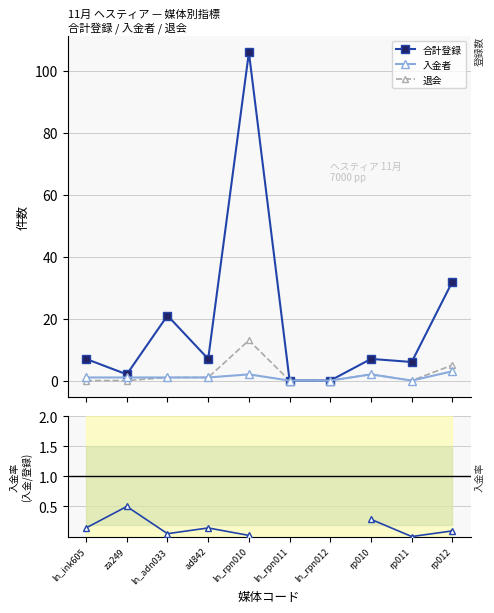

True or false: 入金率 has a value of 0.3 at rp010.

True